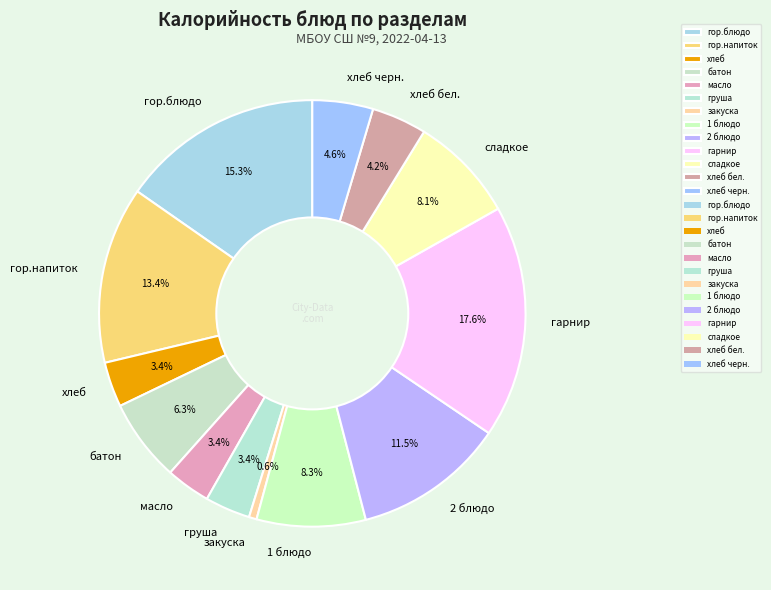

Combined, do 2 блюдо and гор.блюдо account for over 50%?

No